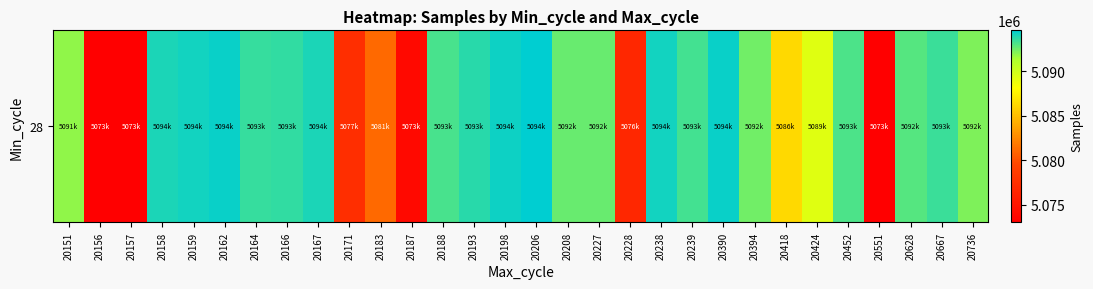

Reading left to right, transcribe all the data shown in this chart.

5091825	5073198	5073046	5094001	5094198	5094396	5093538	5093656	5094059	5077504	5081183	5073910	5093171	5093785	5094263	5094590	5092631	5092592	5076795	5094198	5093307	5094396	5092427	5086329	5089332	5093120	5073182	5092907	5093413	5092218